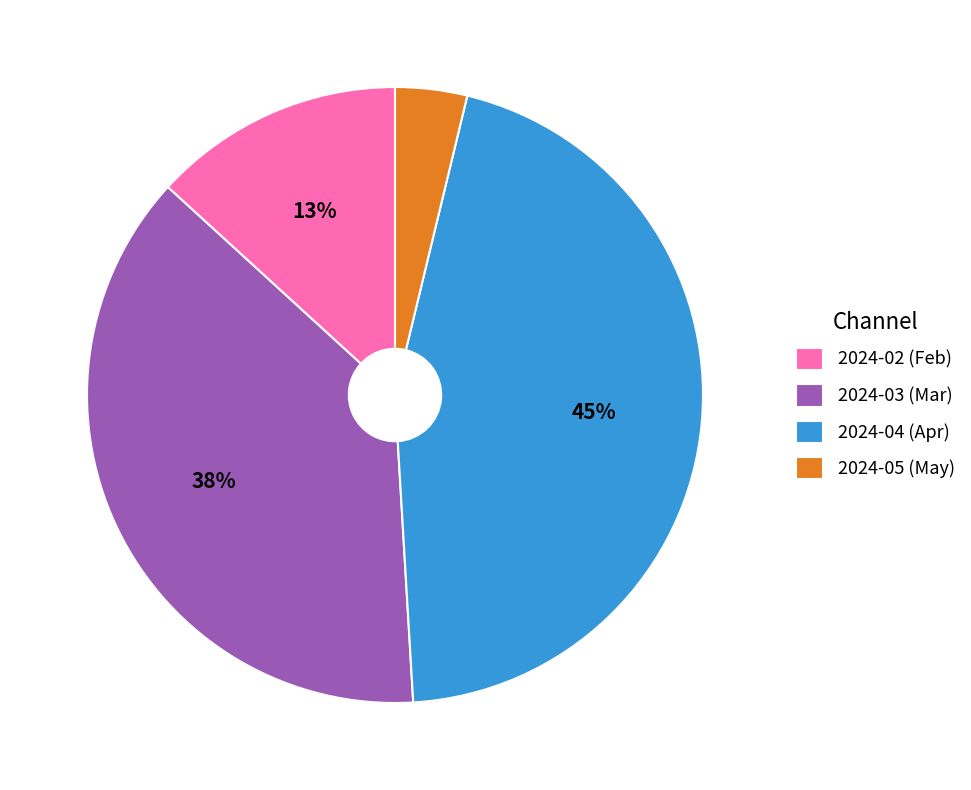

How many slices are in this pie chart?

4